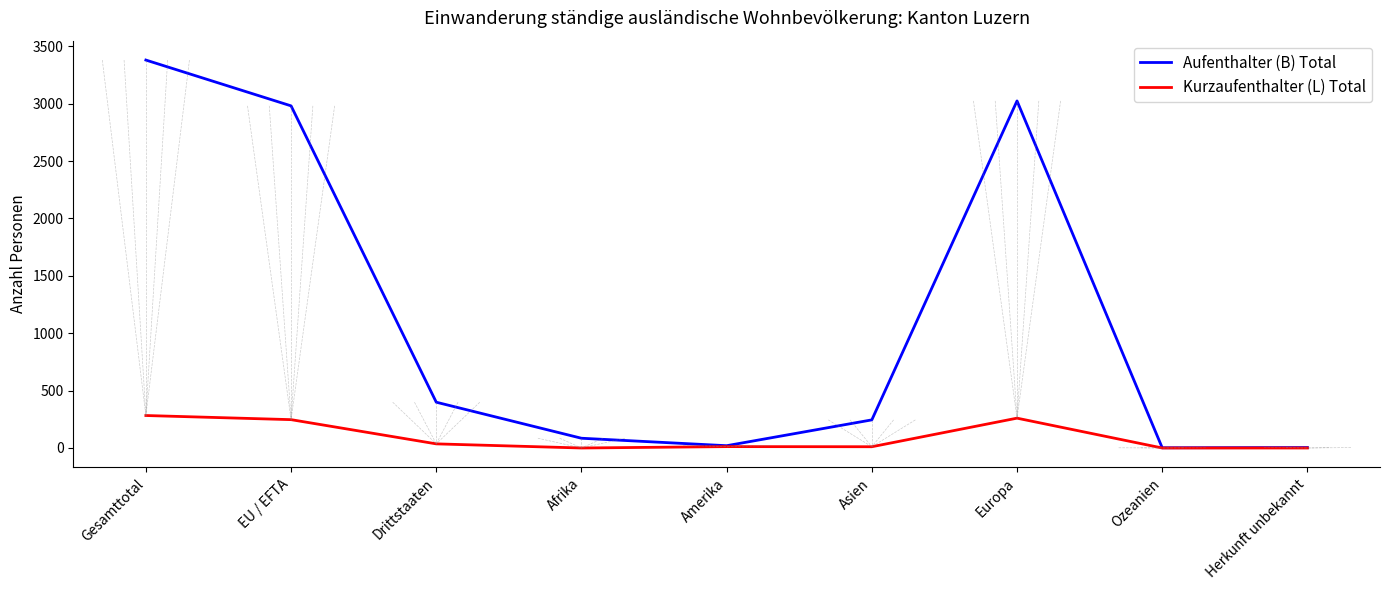

Which series changed the most between EU / EFTA and Afrika?

Aufenthalter (B) Total